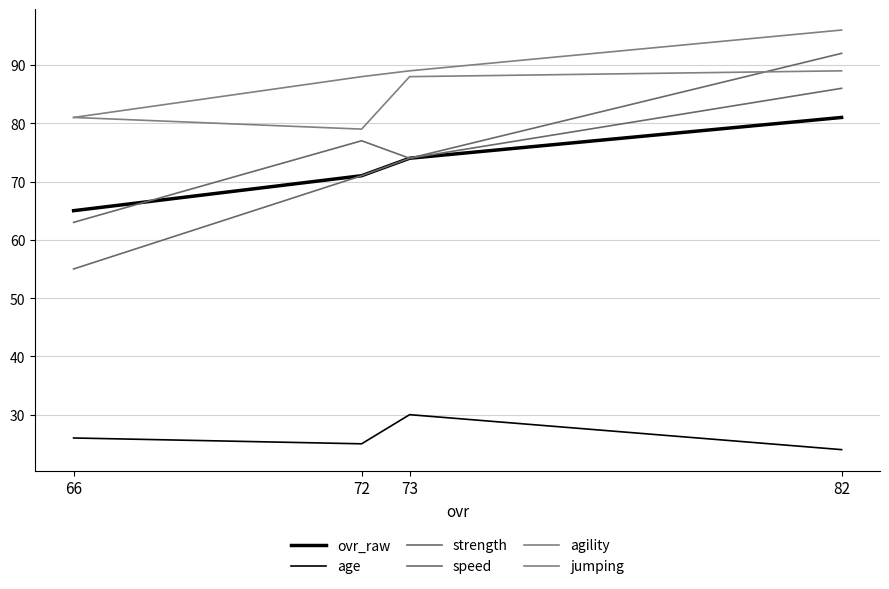

What is the value of the age point at the 4th from the left?

24